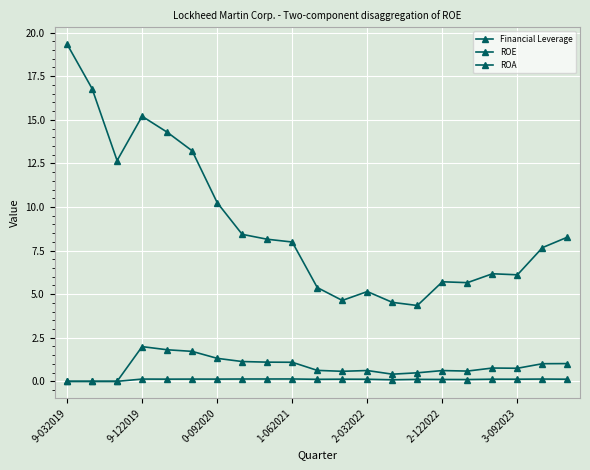

How many interior local valleys does the ROE series have?

4